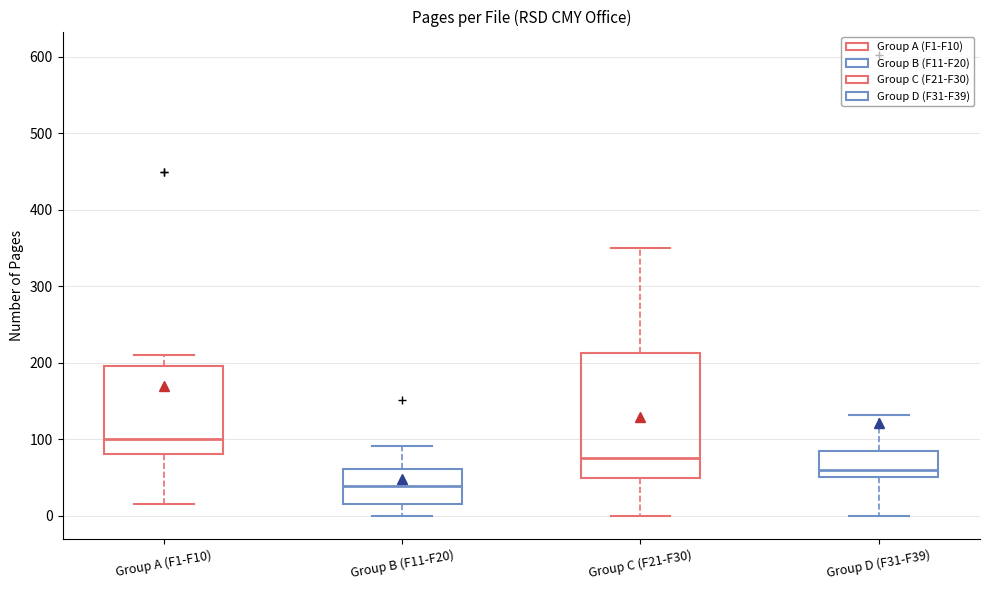

Comparing the boxes themselves (not the whiskers), which one is the tallest?

Group C (F21-F30)